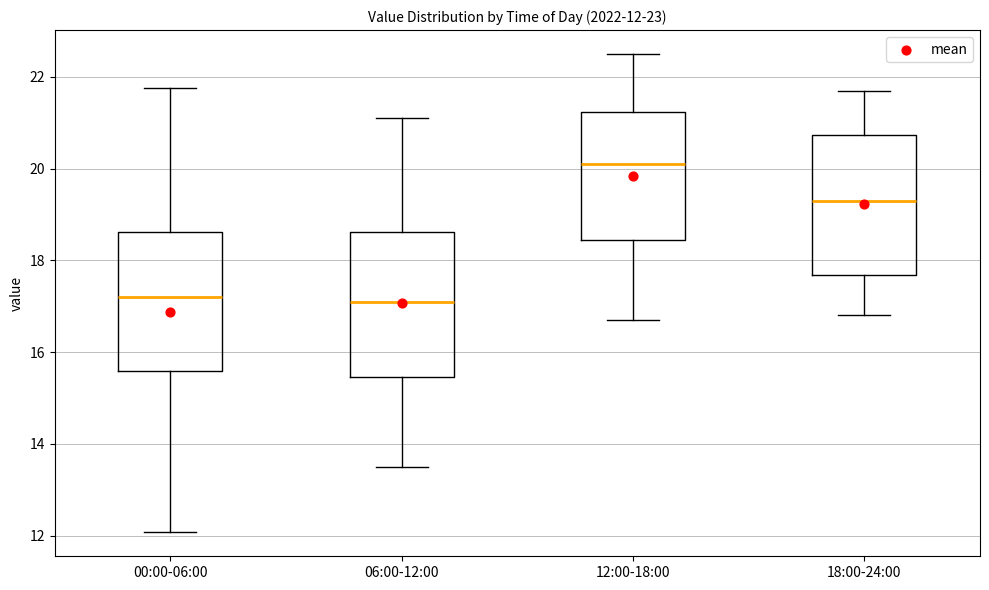

Which box's median line is the highest?

12:00-18:00